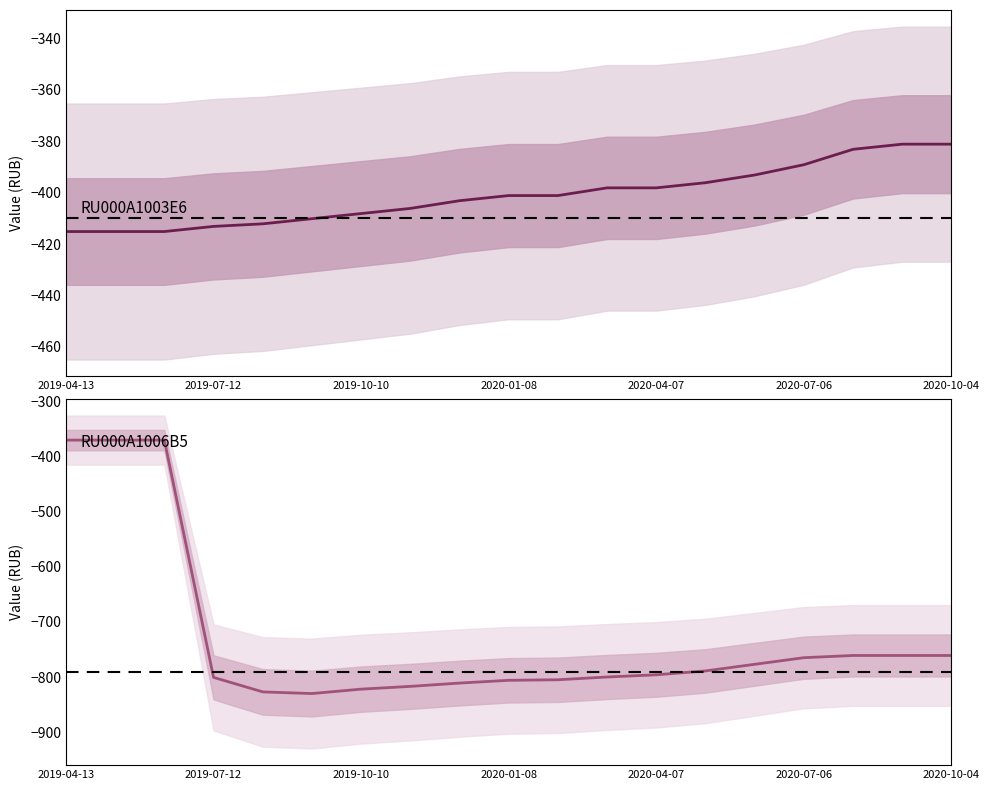

Which series has the largest range (max minus min)?

RU000A1006B5